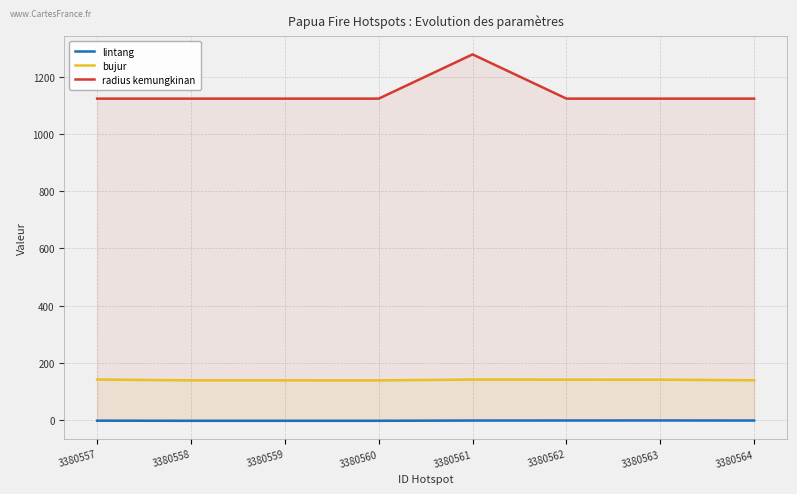

Which has a higher value, 3380563 or 3380564?

3380563